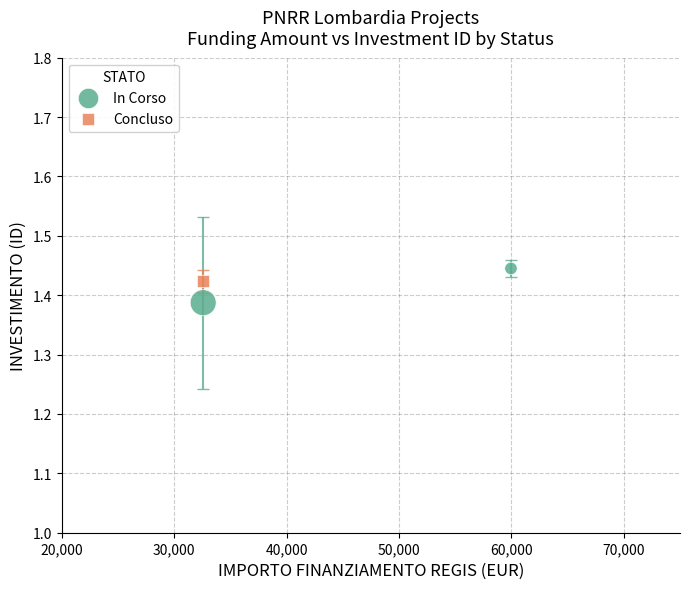

What are all the series names shown in the legend?

In Corso, Concluso